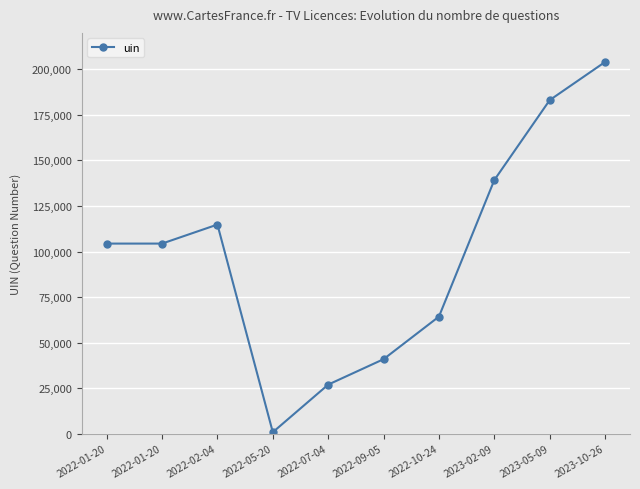

Reading right to left, transcribe all the data shown in this chart.

204036	183092	139222	64264	40890	26933	809	114790	104346	104345